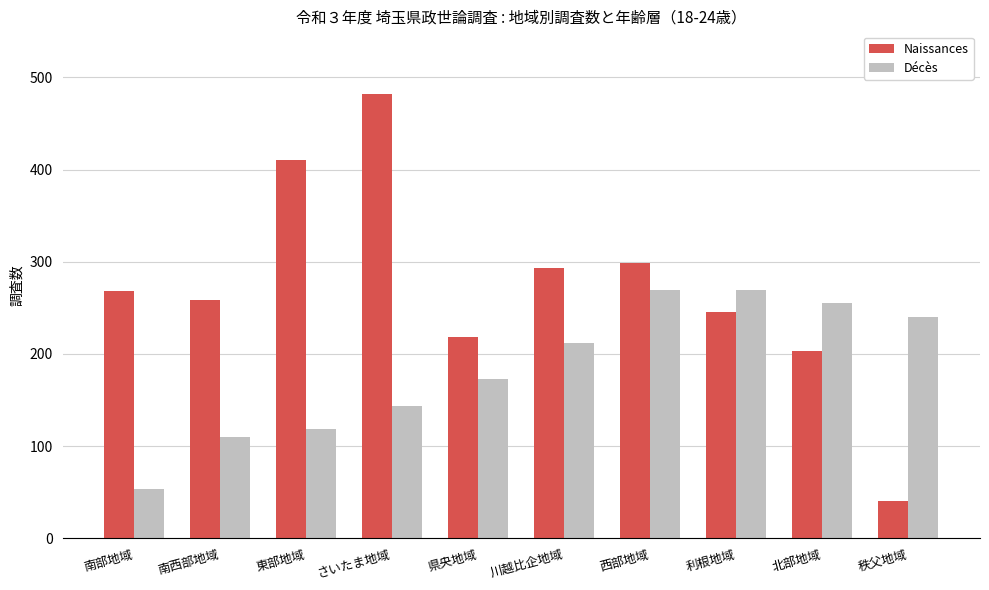

What is the value of the Décès bar at the 2nd from the left?

110